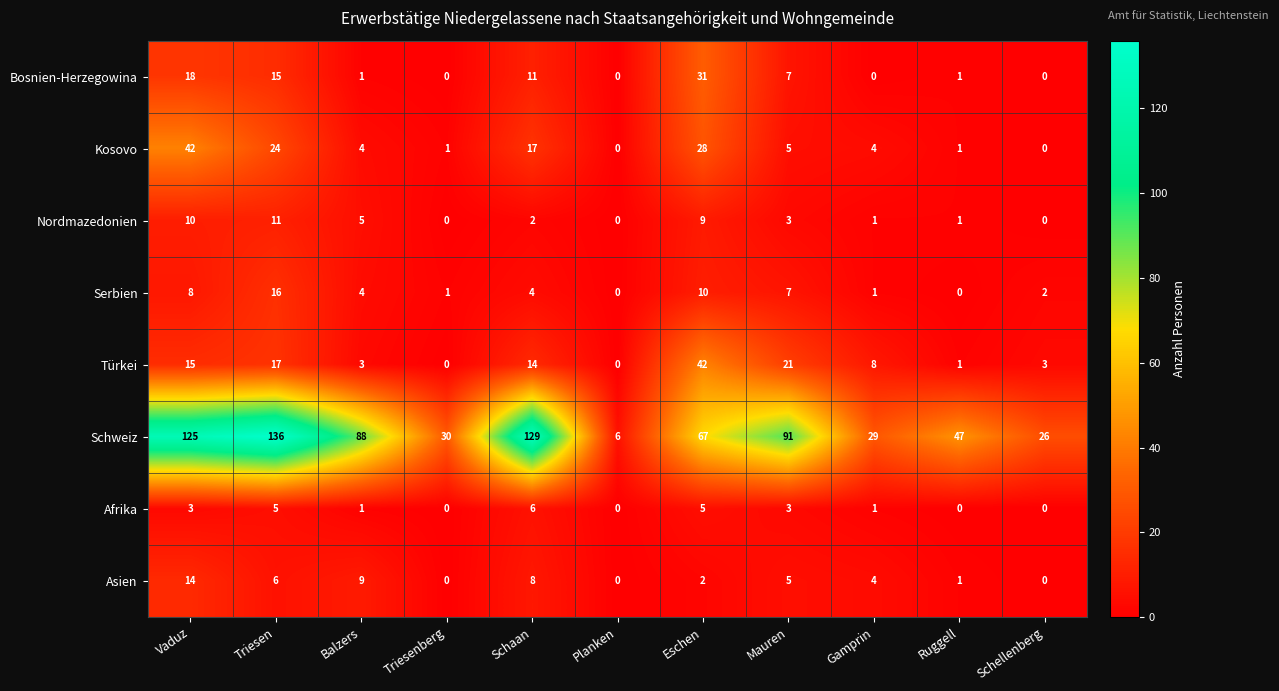

The Serbien series shows 4 at Schaan. True or false?

True